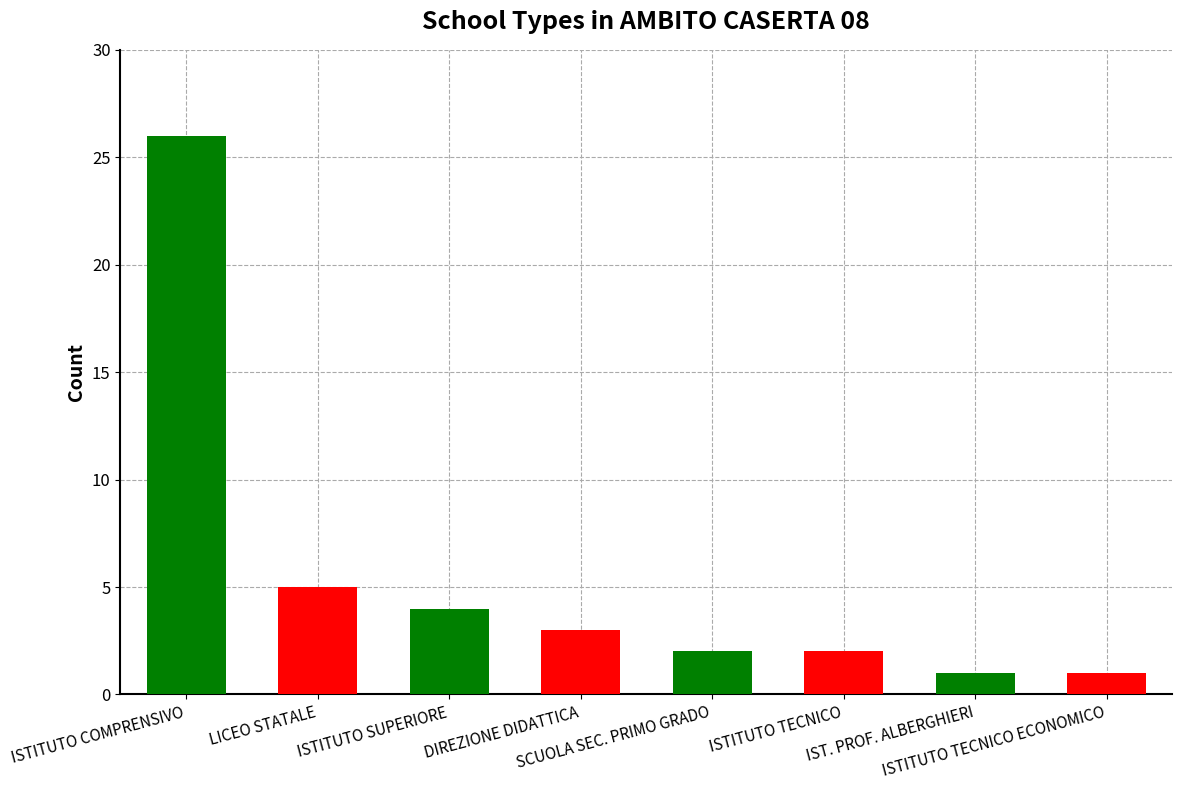

What is the sum of the values at LICEO STATALE and ISTITUTO SUPERIORE?

9